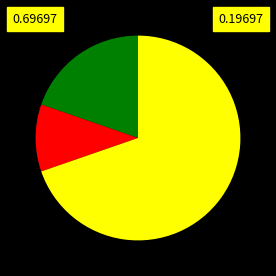

Is there any slice that represents more than half of the pie?

Yes